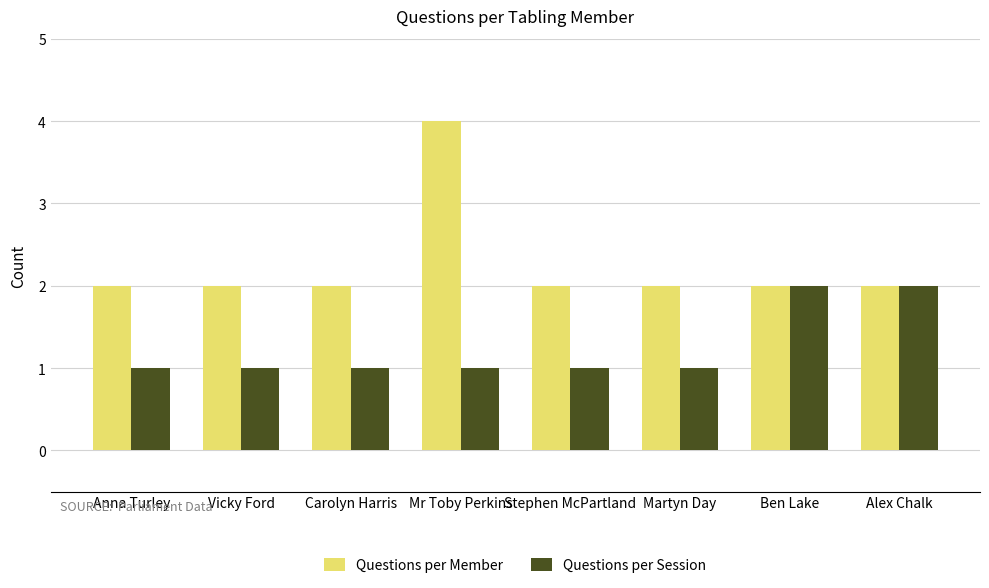

Which series has the largest range (max minus min)?

Questions per Member